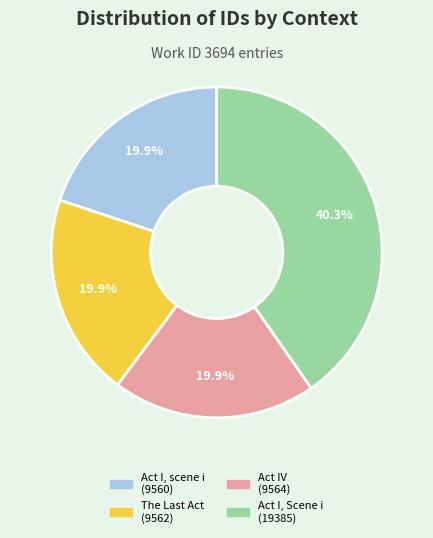

True or false: Act IV accounts for 20% of the total.

True